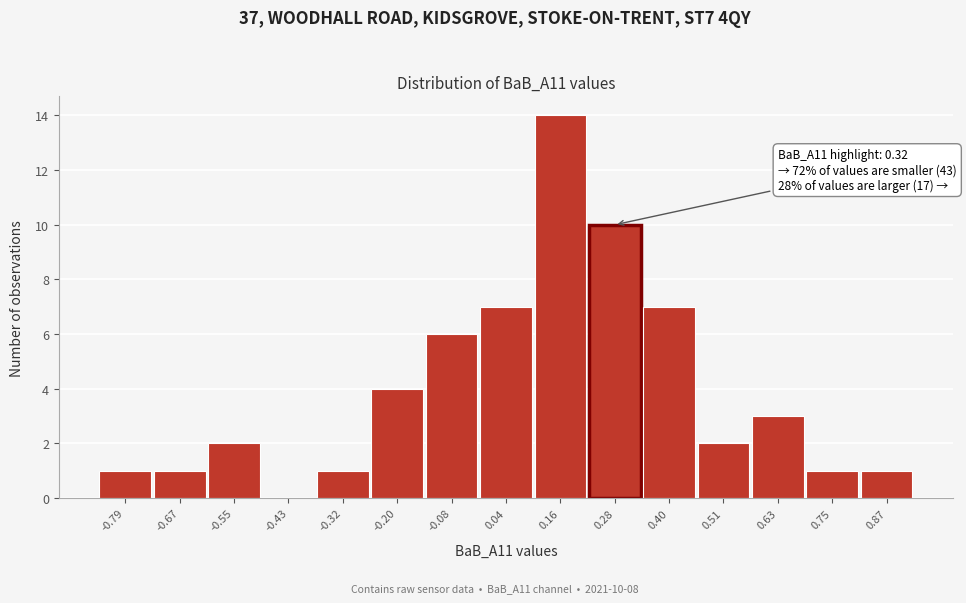

Over which range of the x-axis is the bar tallest?

0.10 to 0.22